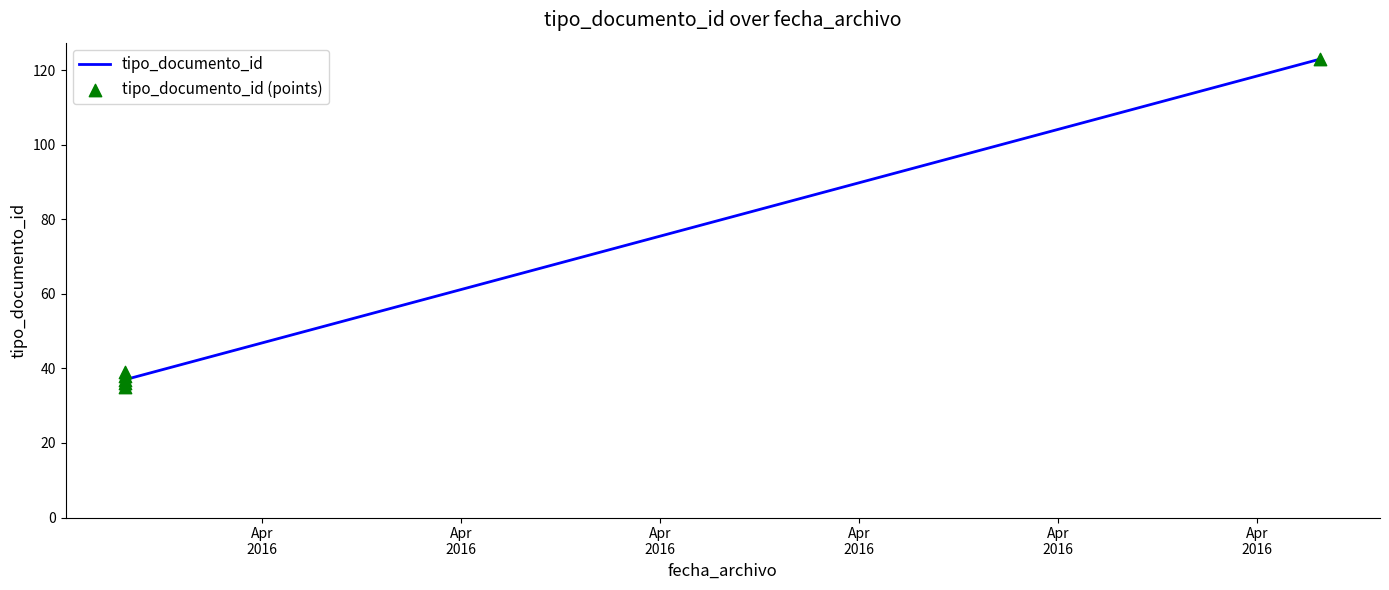

At which category is the sum across all series the highest?

Apr
2016